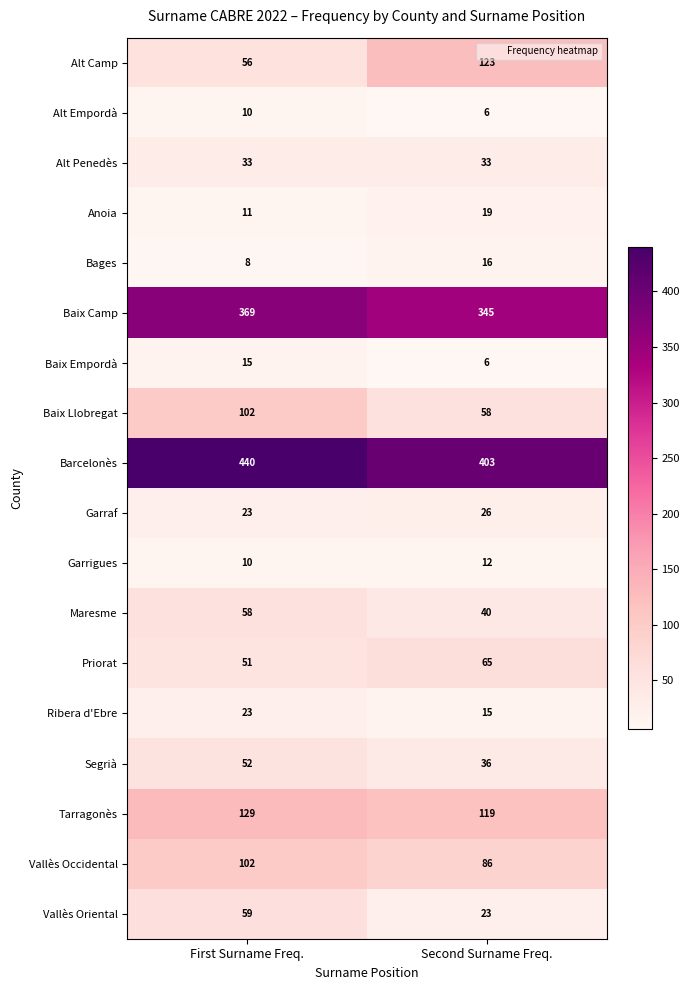

Which series has the largest total across all categories?

Barcelonès